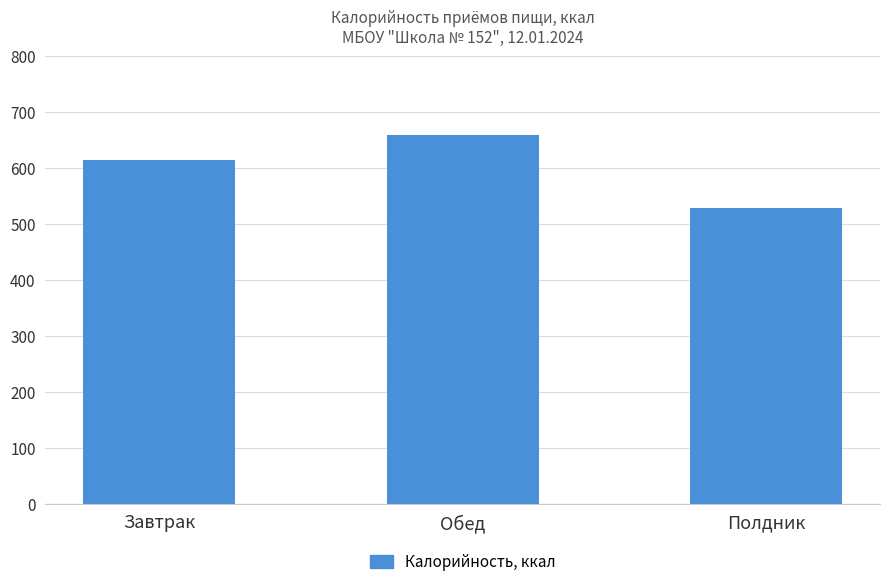

Which has a higher value, Полдник or Обед?

Обед